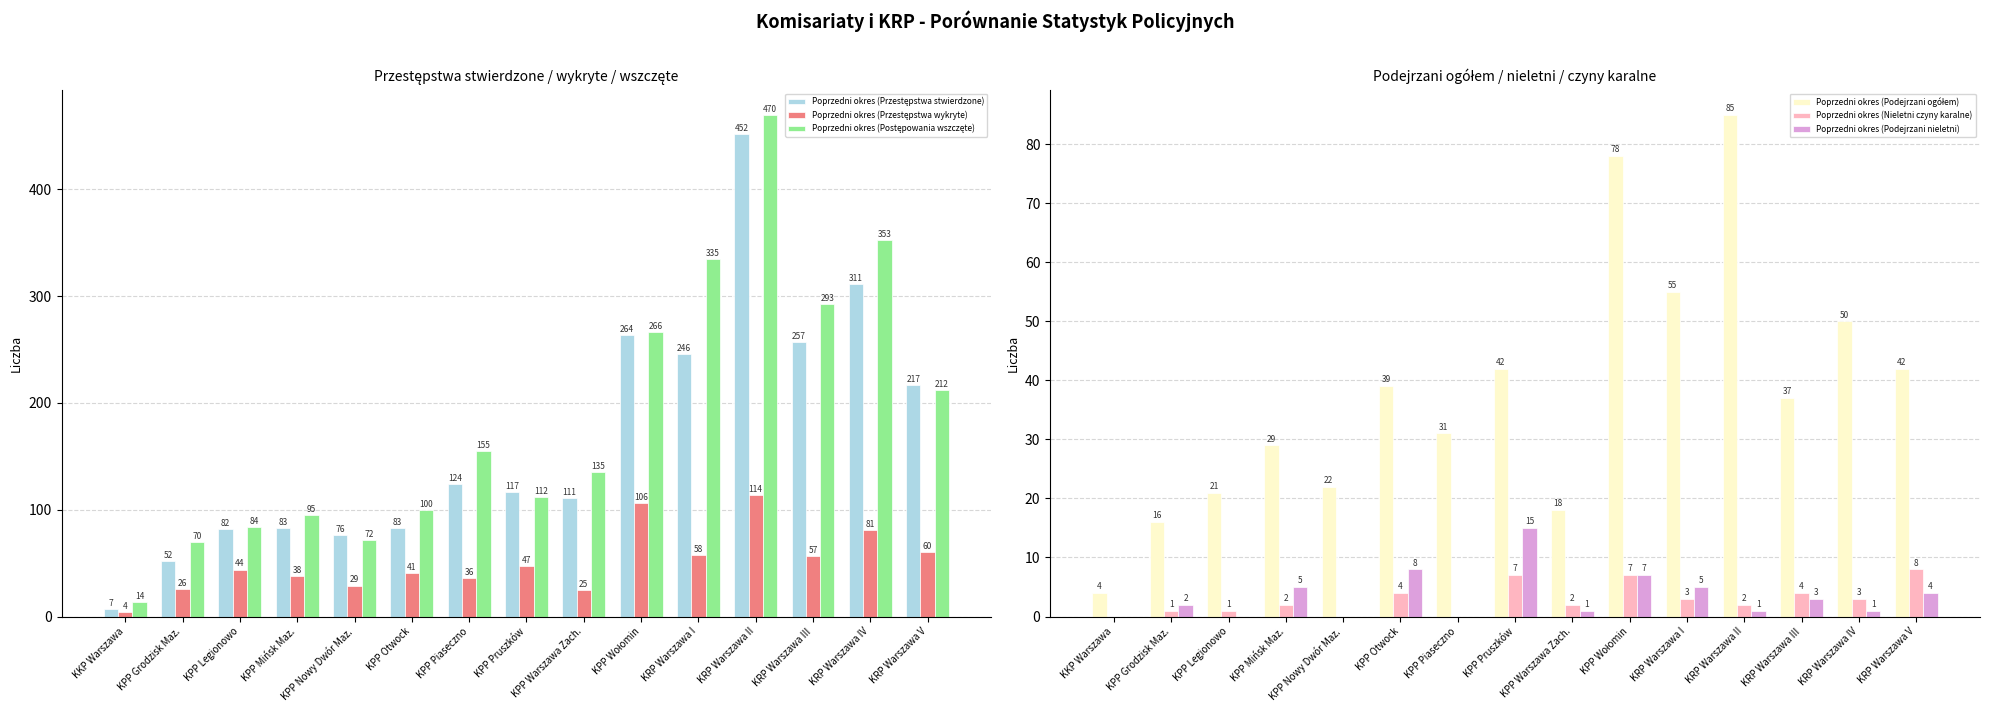

At which label does Poprzedni okres (Przestępstwa wykryte) reach its minimum?

KKP Warszawa